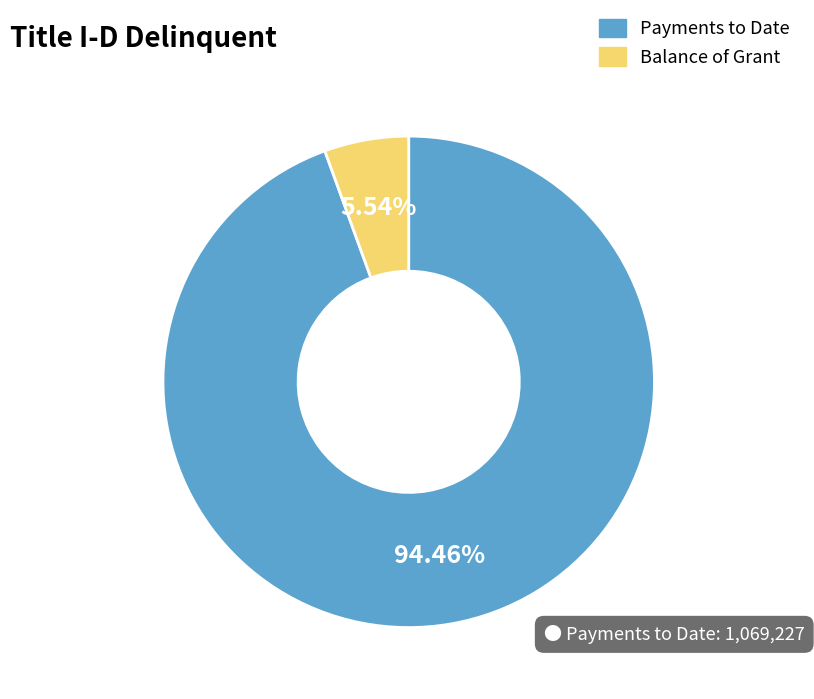

Rank the categories by value from lowest to highest.

Balance of Grant, Payments to Date